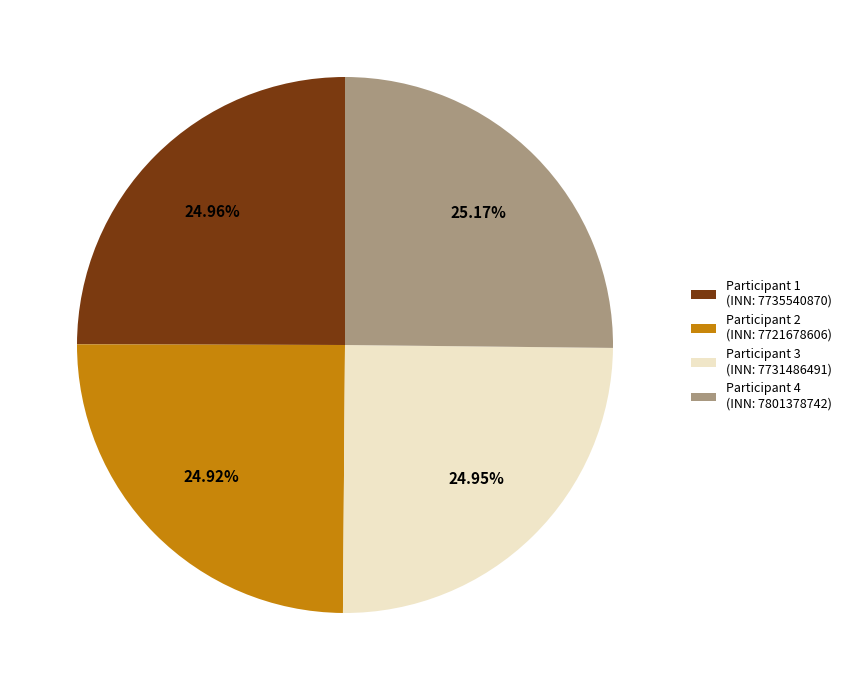

What is the ratio of the value at Participant 2 (INN: 7721678606) to the value at Participant 4 (INN: 7801378742)?

1.0